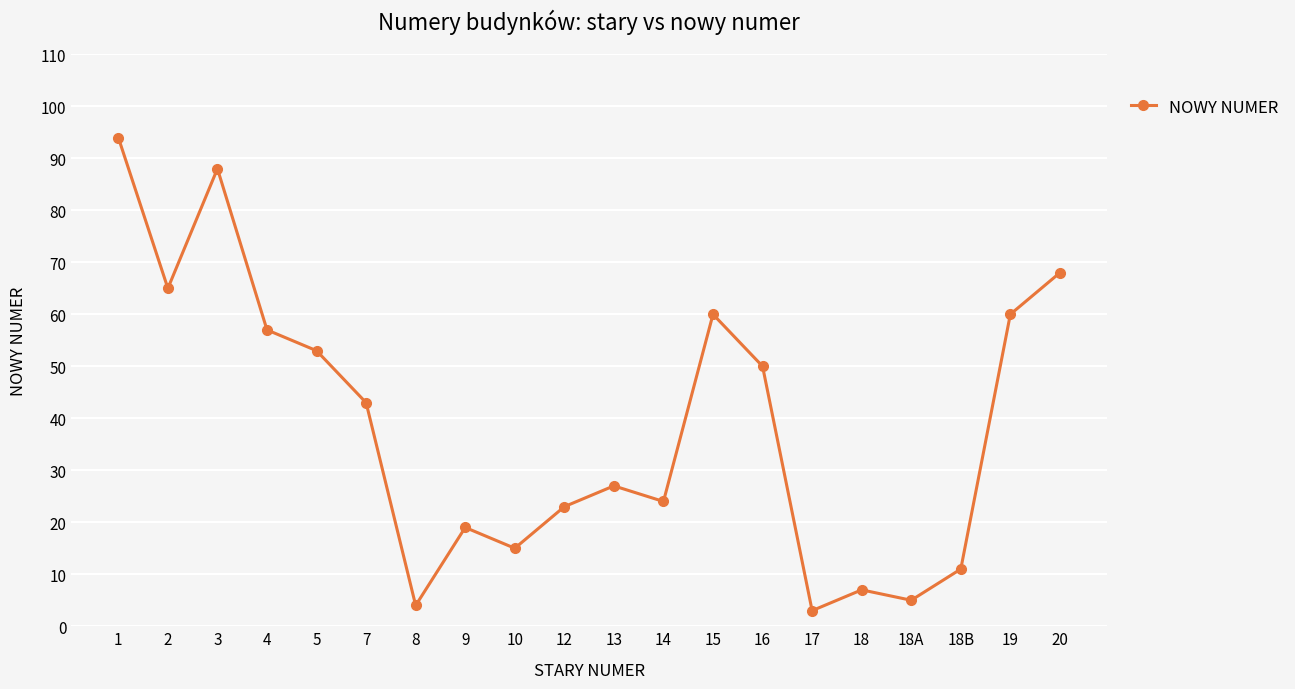

What is the value of the 11th point from the left?

27